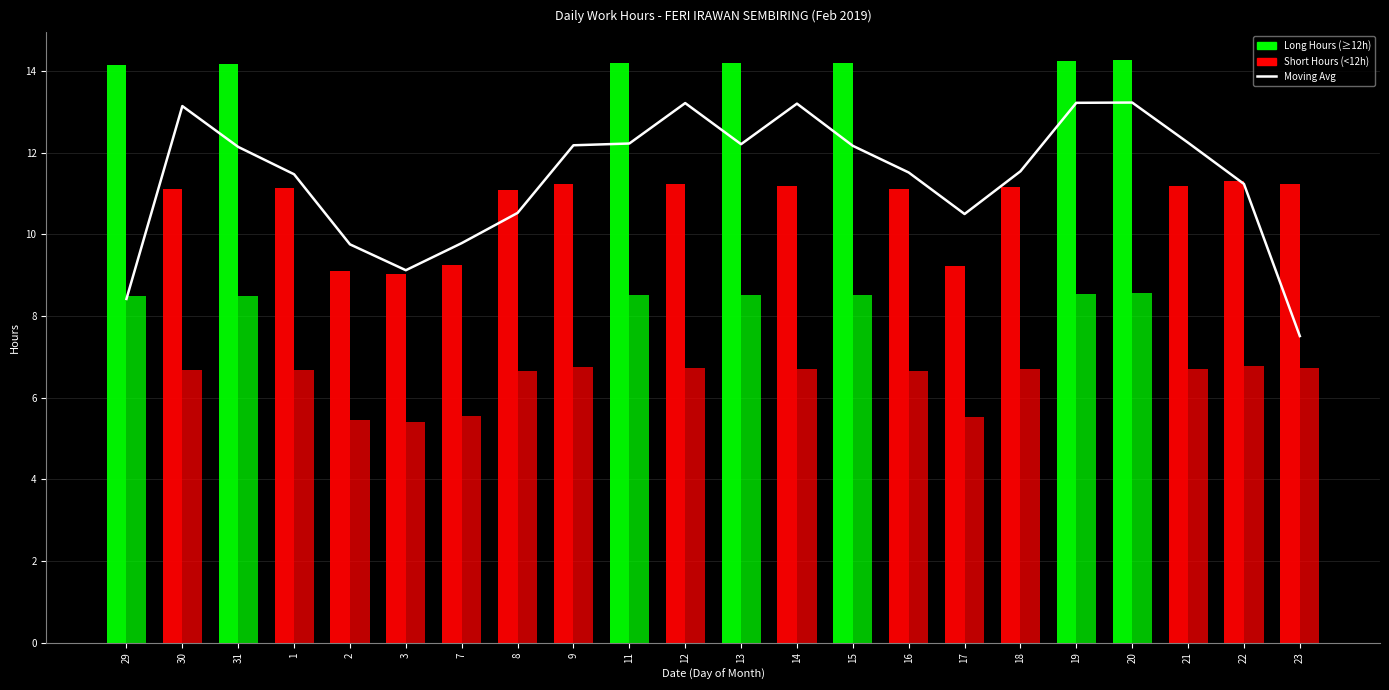

What is the difference between the maximum and minimum values in the Moving Avg series?

5.7